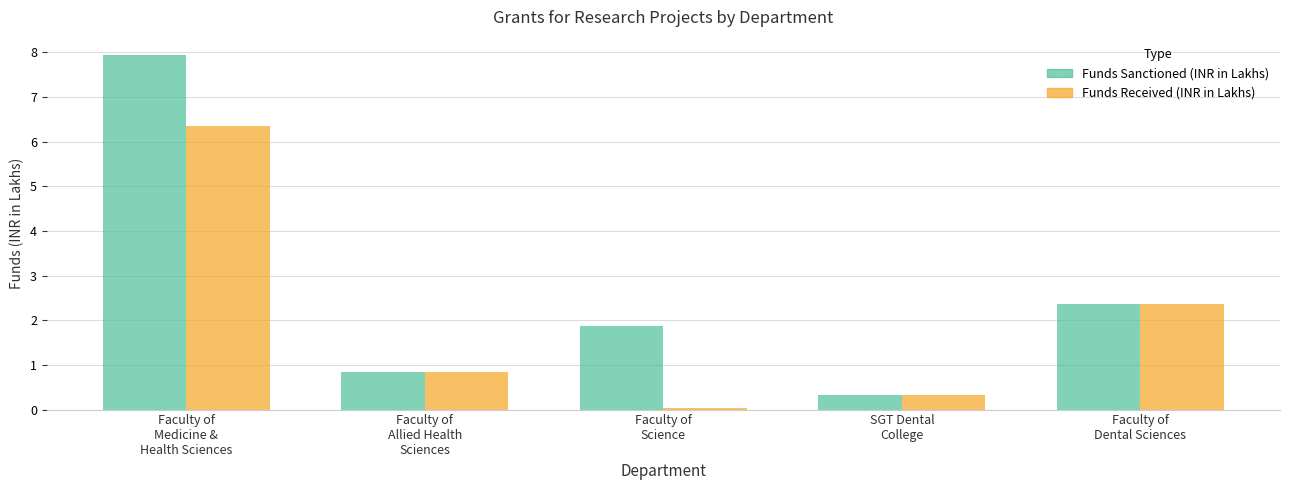

What is the difference between the maximum and minimum values in the Funds Received (INR in Lakhs) series?

6.3